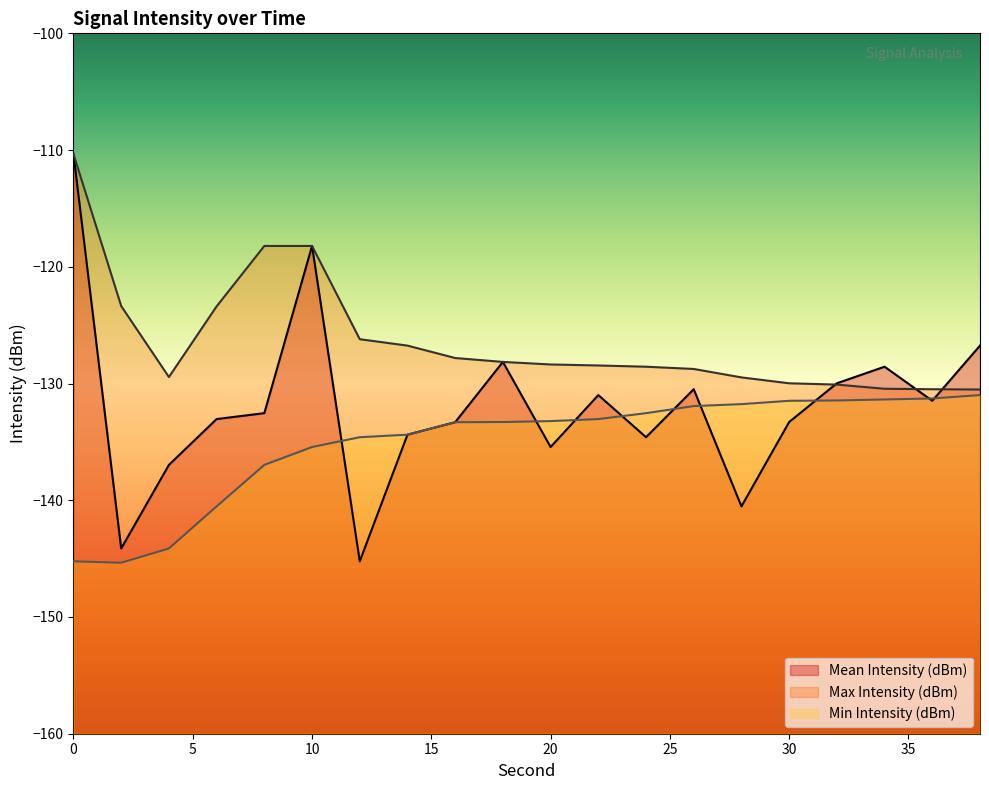

What is the lowest value of the Max Intensity (dBm) series?

-130.5